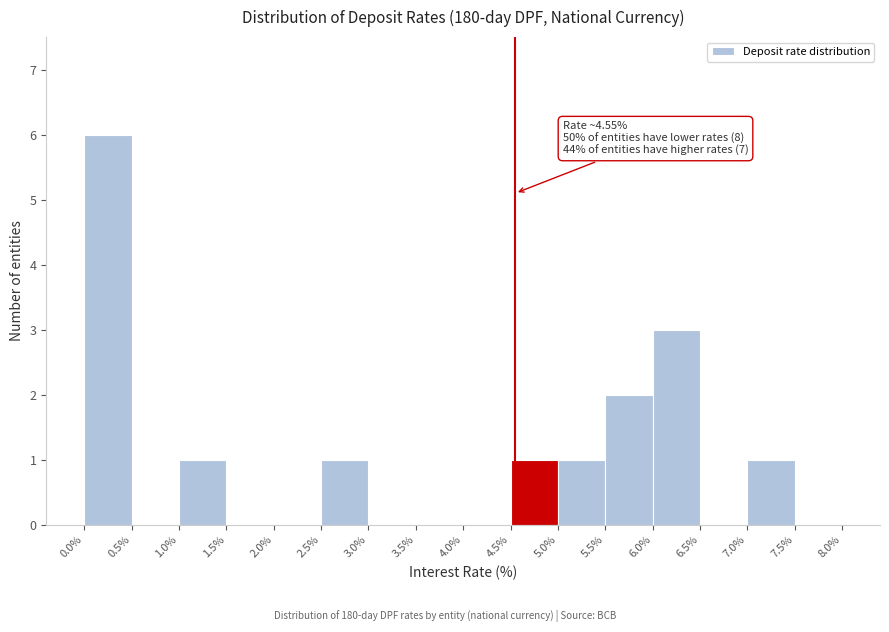

Which range on the x-axis has the tallest bar?

0.0% to 0.5%